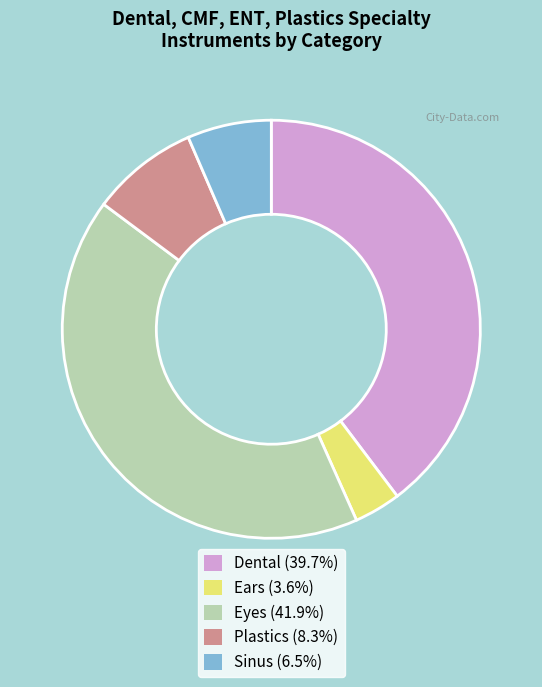

How many segments does this pie chart have?

5